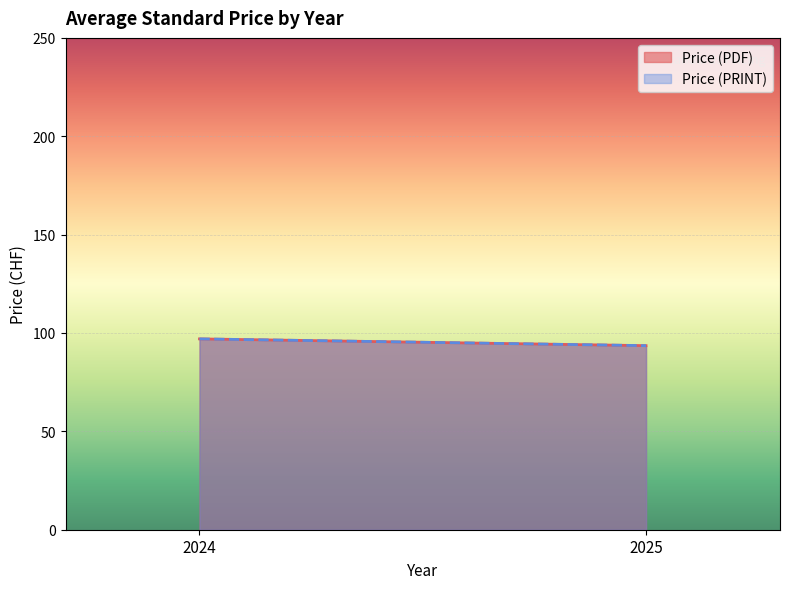

True or false: Price (PDF) and Price (PRINT) cross at least once.

False